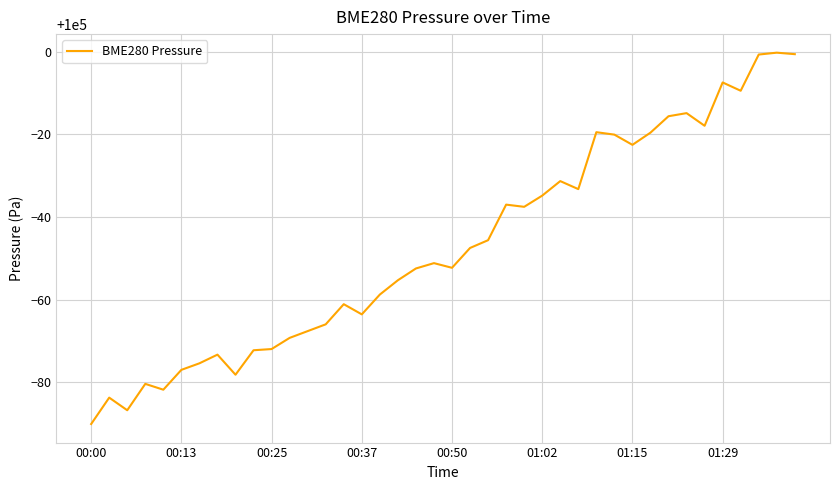

What is the greatest value displayed?

99999.7